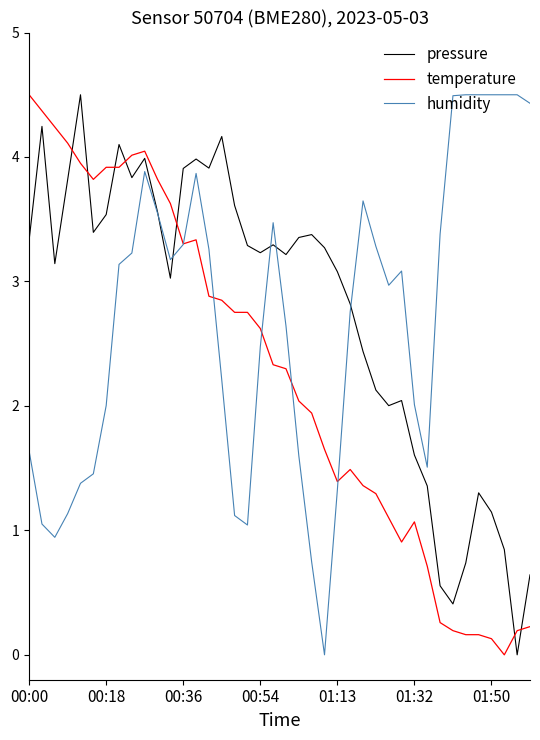

What is the highest value of the pressure series?

4.5